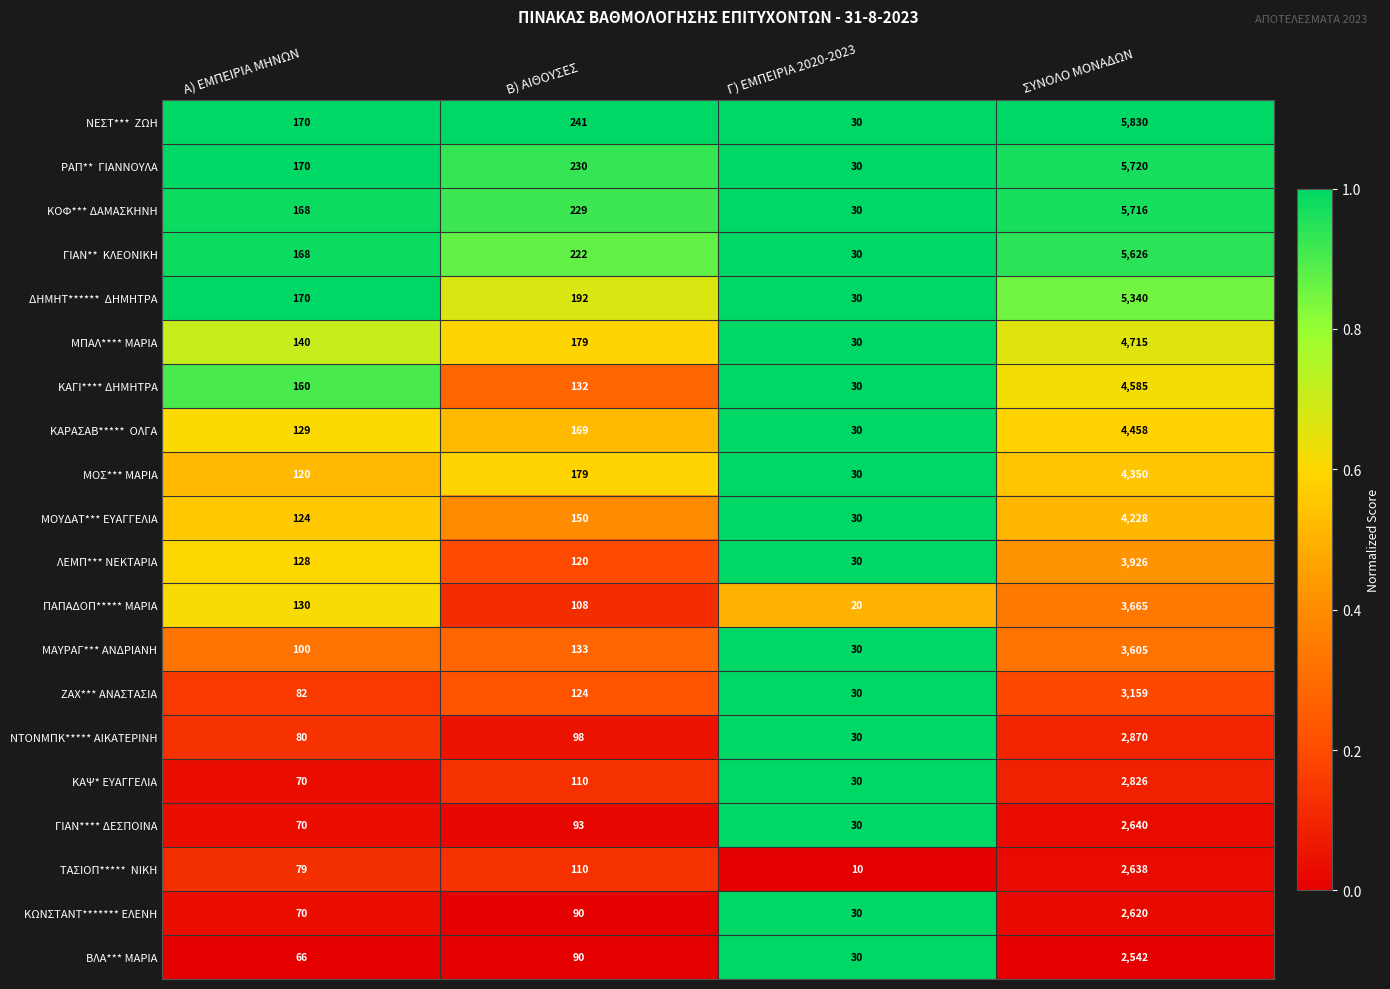

What is the difference between the highest and lowest values at Β) ΑΙΘΟΥΣΕΣ?

151